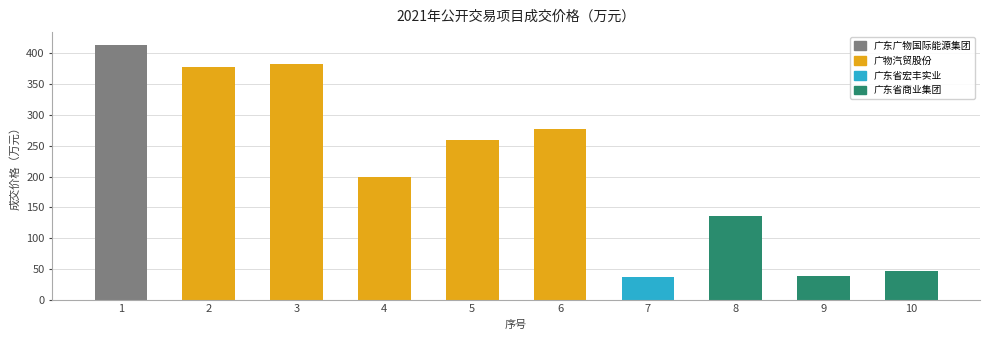

What is the difference between the values at 1 and 4?

214.4